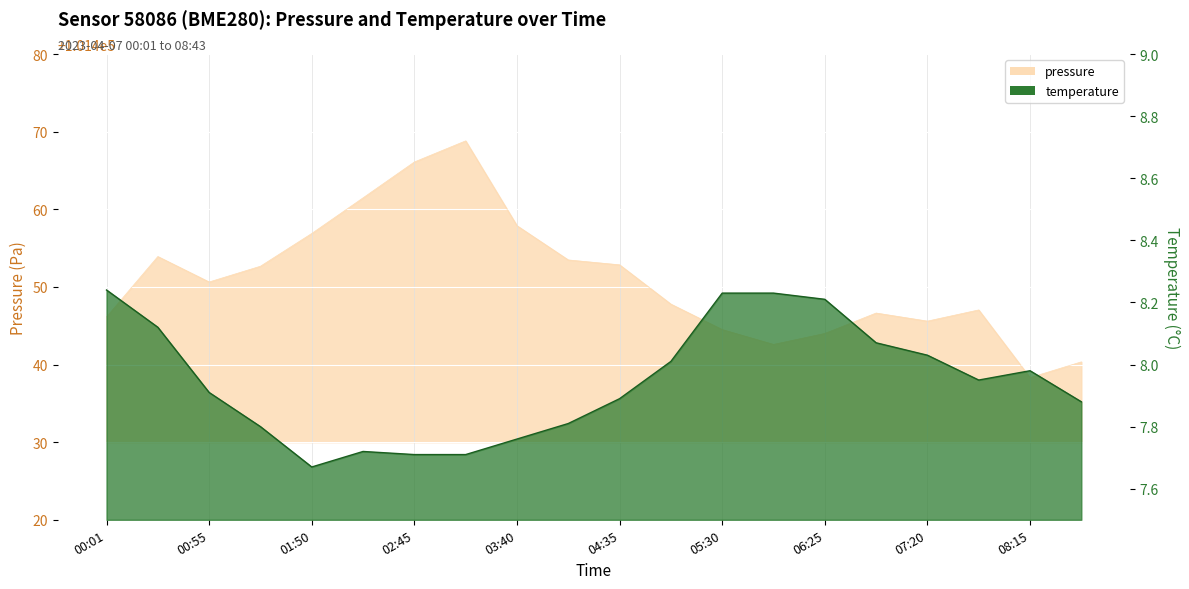

Where is pressure nearest to the value 101453?

04:35